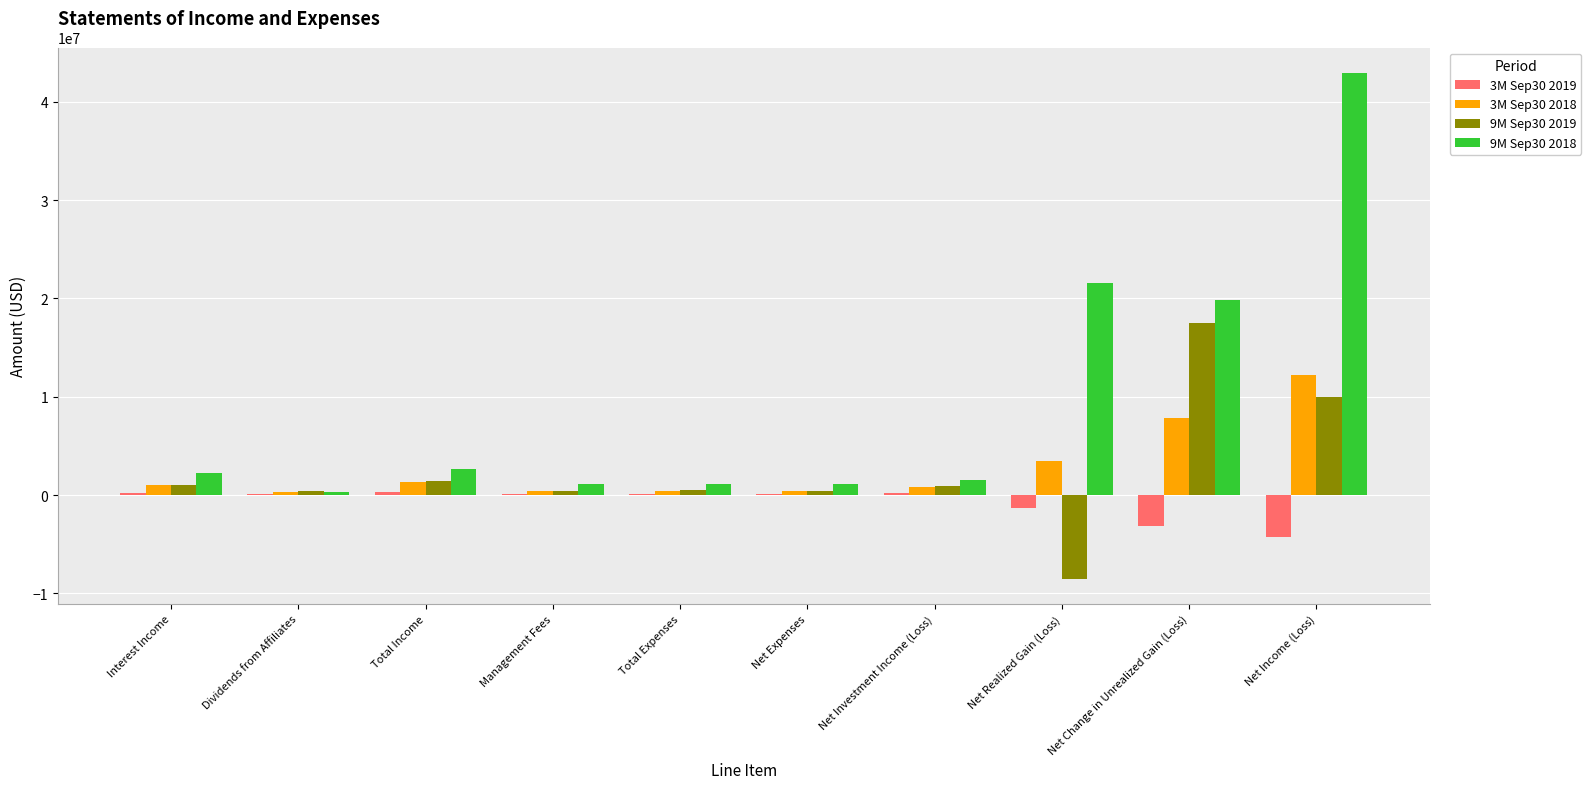

Which category has the highest value in the 9M Sep30 2018 series?

Net Income (Loss)